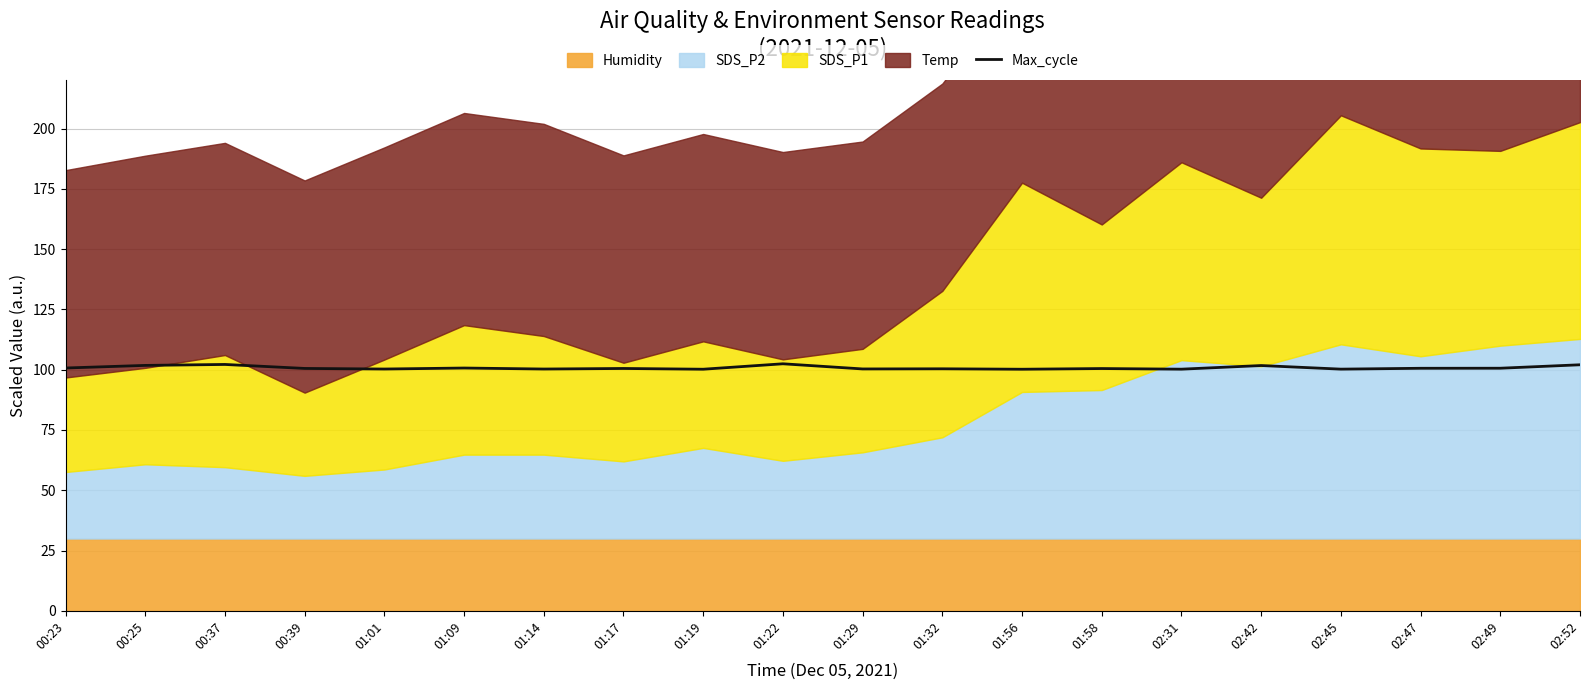

Reading left to right, transcribe all the data shown in this chart.

00:23=100.7	00:25=101.8	00:37=102.2	00:39=100.5	01:01=100.3	01:09=100.7	01:14=100.3	01:17=100.5	01:19=100.2	01:22=102.5	01:29=100.3	01:32=100.4	01:56=100.2	01:58=100.5	02:31=100.2	02:42=101.7	02:45=100.2	02:47=100.6	02:49=100.6	02:52=102.0